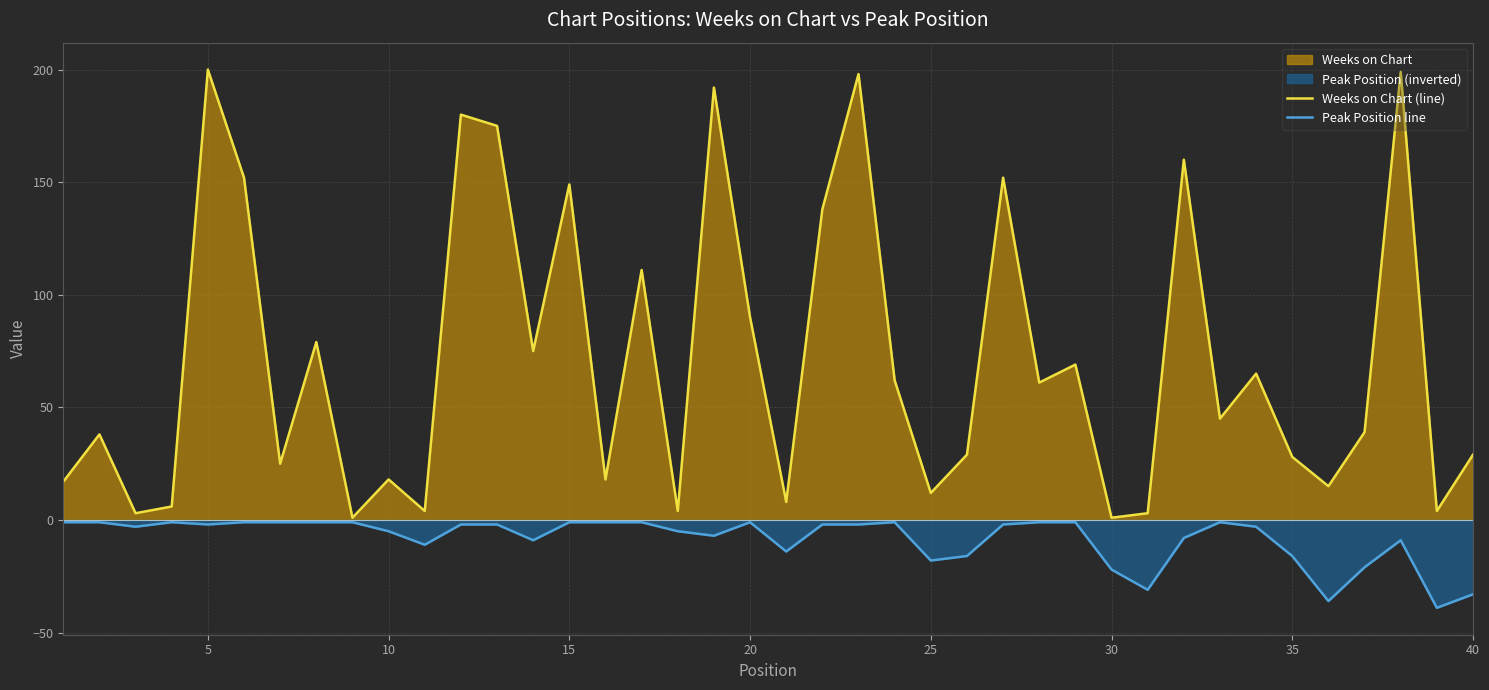

Reading left to right, extract all data points from this chart.

Weeks on Chart (line): 17	38	3	6	200	152	25	79	1	18	4	180	175	75	149	18	111	4	192	90	8	138	198	62	12	29	152	61	69	1	3	160	45	65	28	15	39	199	4	29
Peak Position line: -1	-1	-3	-1	-2	-1	-1	-1	-1	-5	-11	-2	-2	-9	-1	-1	-1	-5	-7	-1	-14	-2	-2	-1	-18	-16	-2	-1	-1	-22	-31	-8	-1	-3	-16	-36	-21	-9	-39	-33